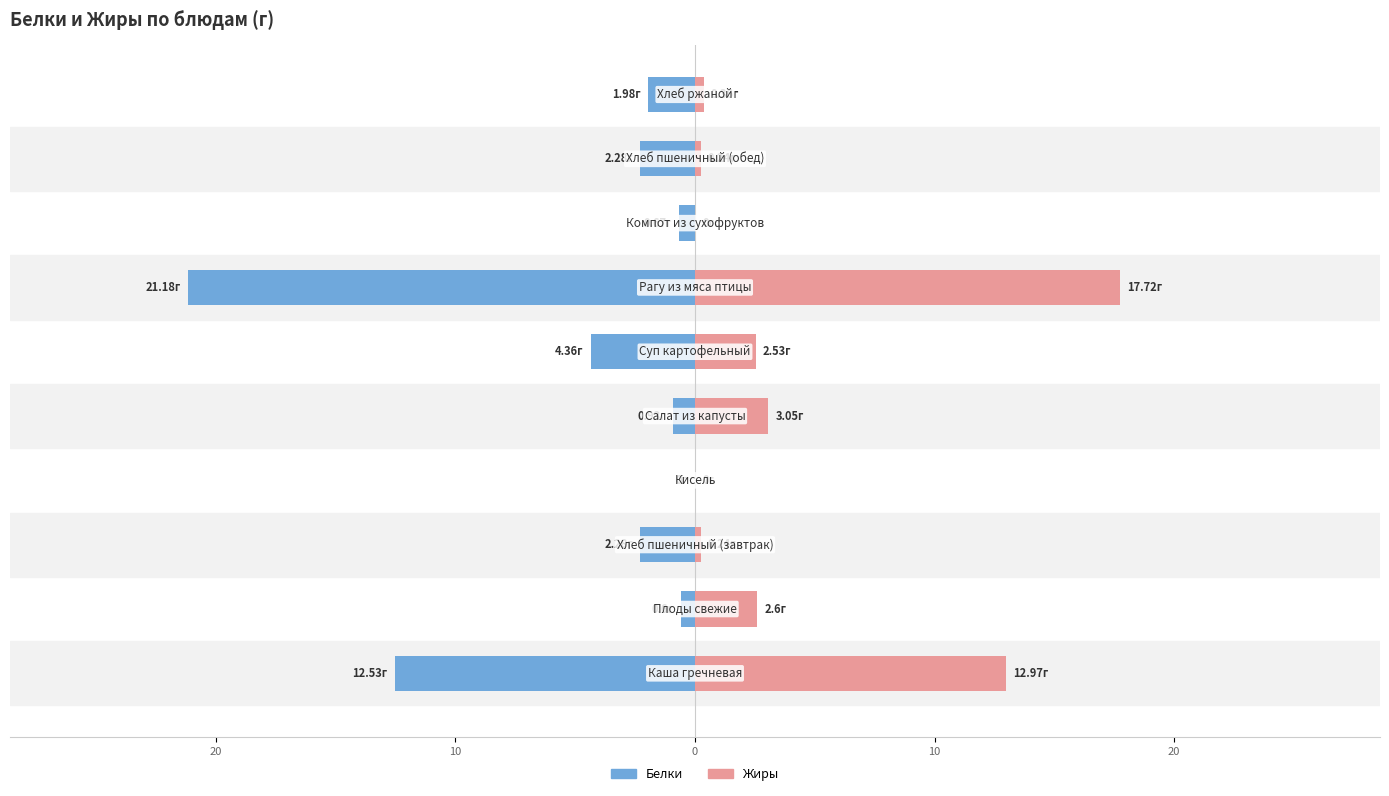

What is the sum of the Белки values at 7 and 8?

-2.9